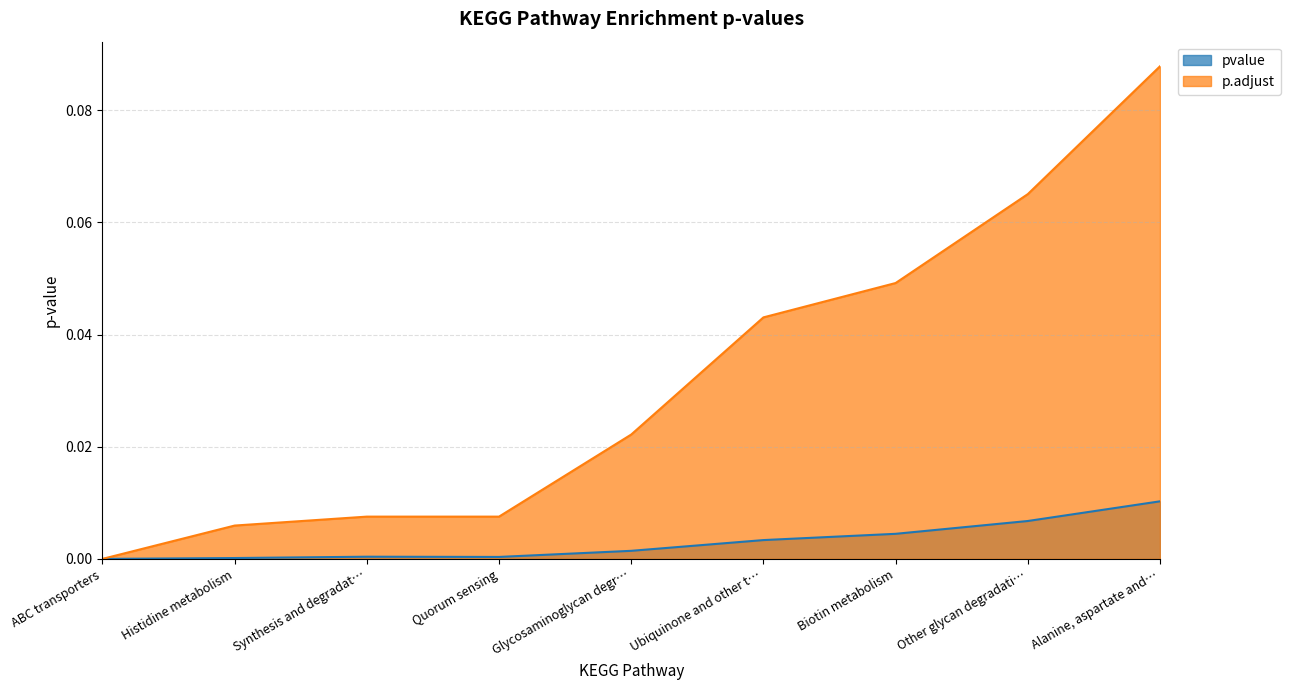

What is the label of the 3rd point from the right?

Biotin metabolism